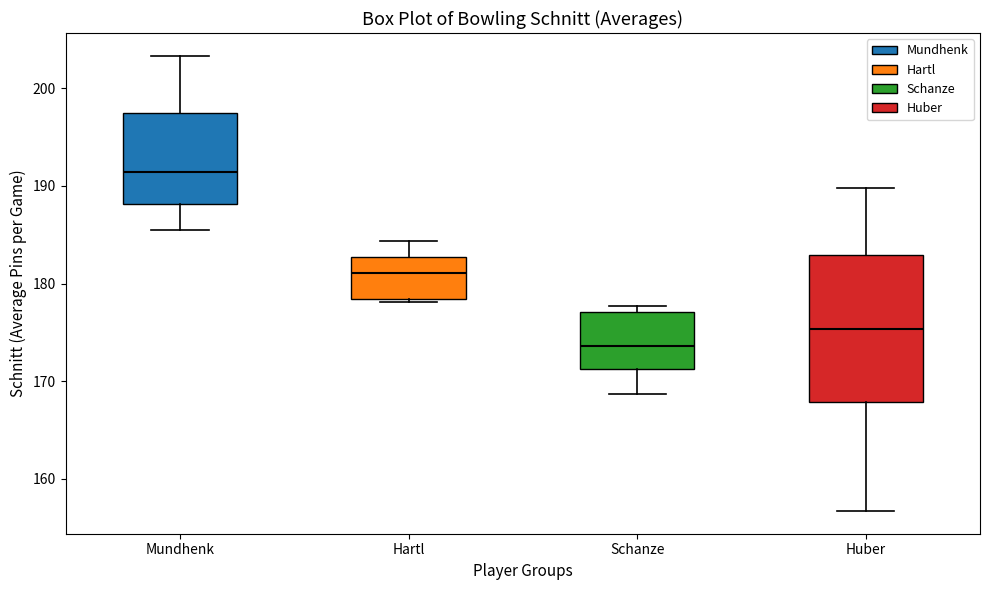

Where does the lower whisker of the box for Mundhenk end on the y-axis? The values are not printed on the chart, so give them approximately, as read against the axis.

185